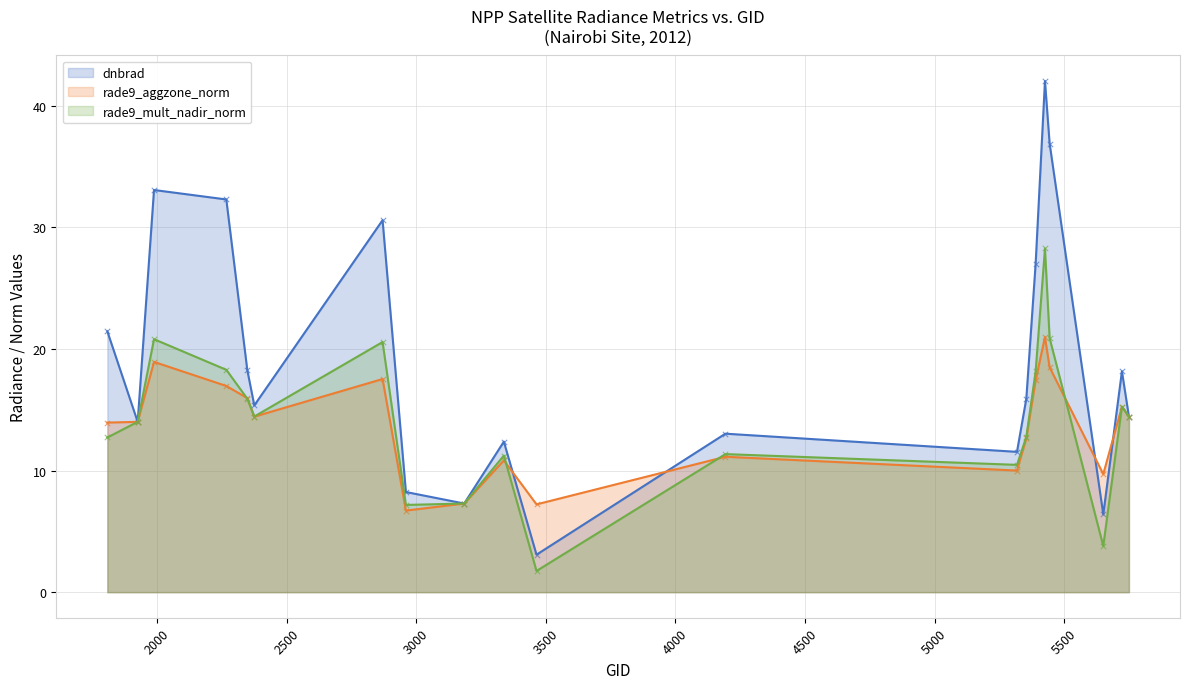

What is the total value across all series at 5750?

43.3